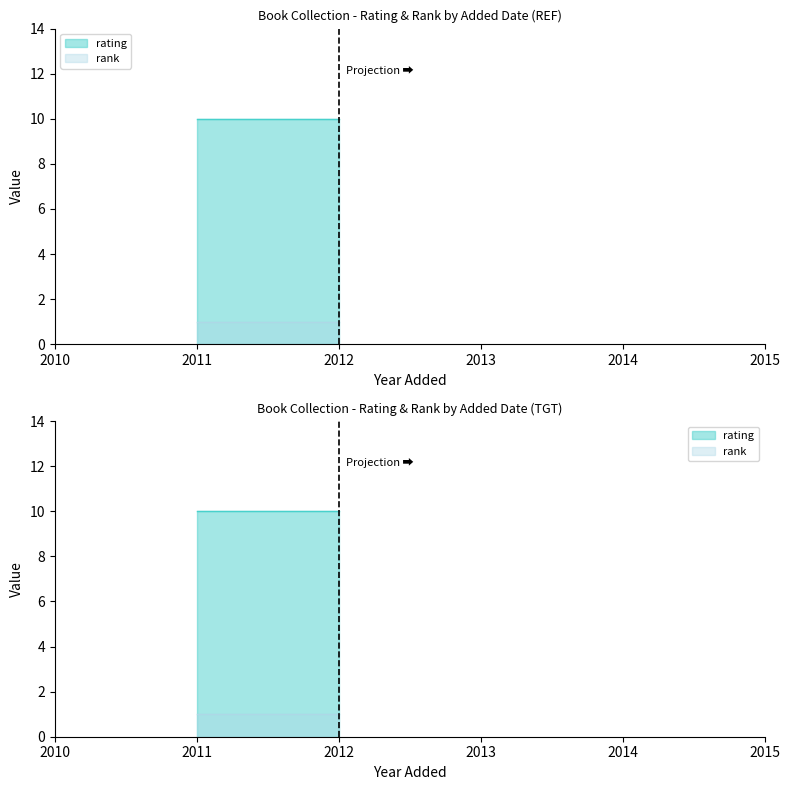

Between 01/04/2012 and 08/03/2012, which series saw the biggest shift?

rating